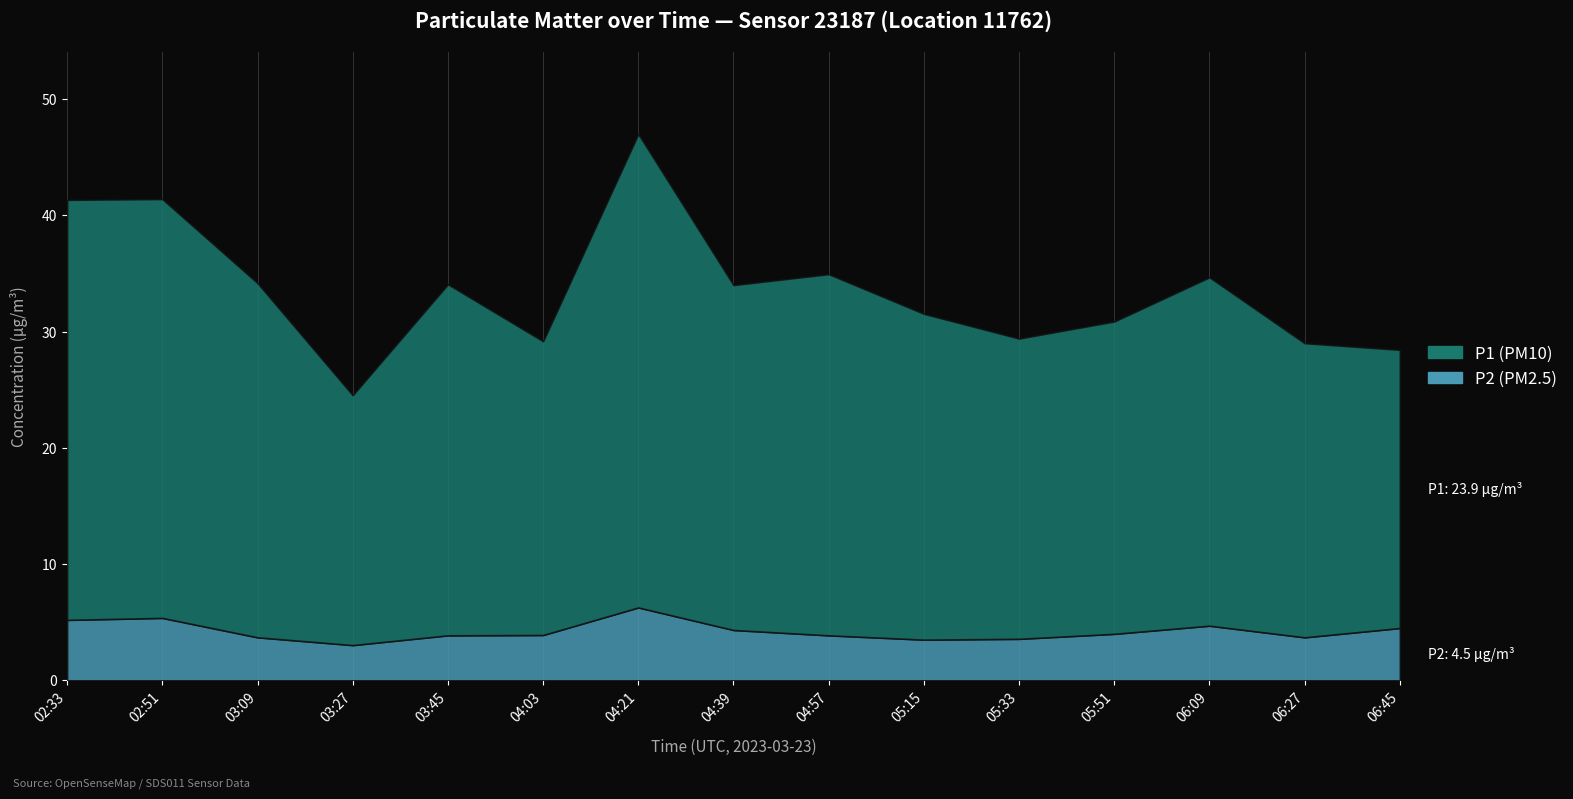

Which series has the largest range (max minus min)?

P1 (PM10)